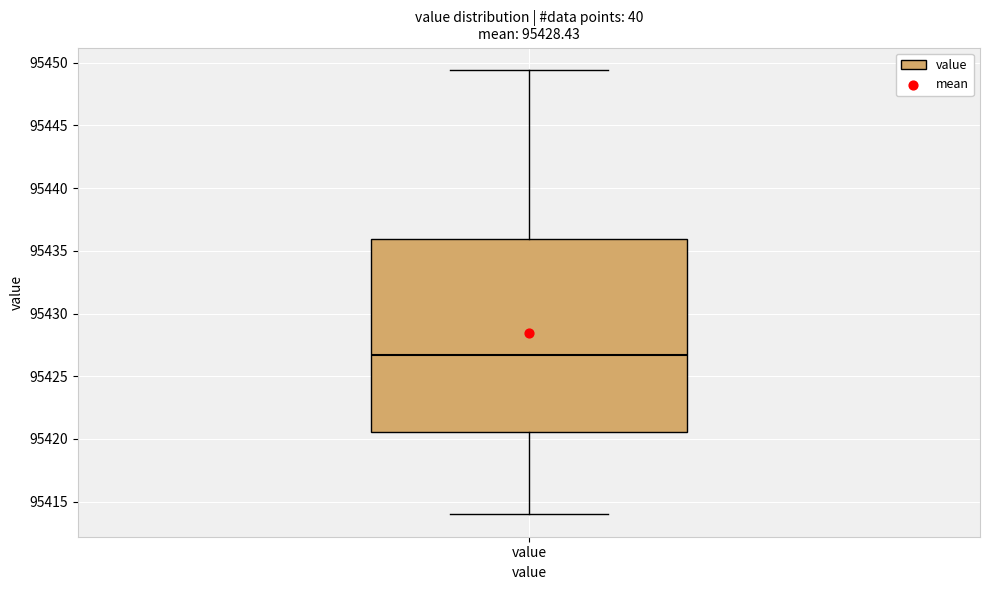

Read this box plot against the y-axis: the position of the median line, the range covered by the box, and the ends of both whiskers. The values are not printed on the chart, so give them approximately, as read against the axis.

median 95426.5, box 95420.5 to 95436.0, whiskers 95414.0 to 95449.5